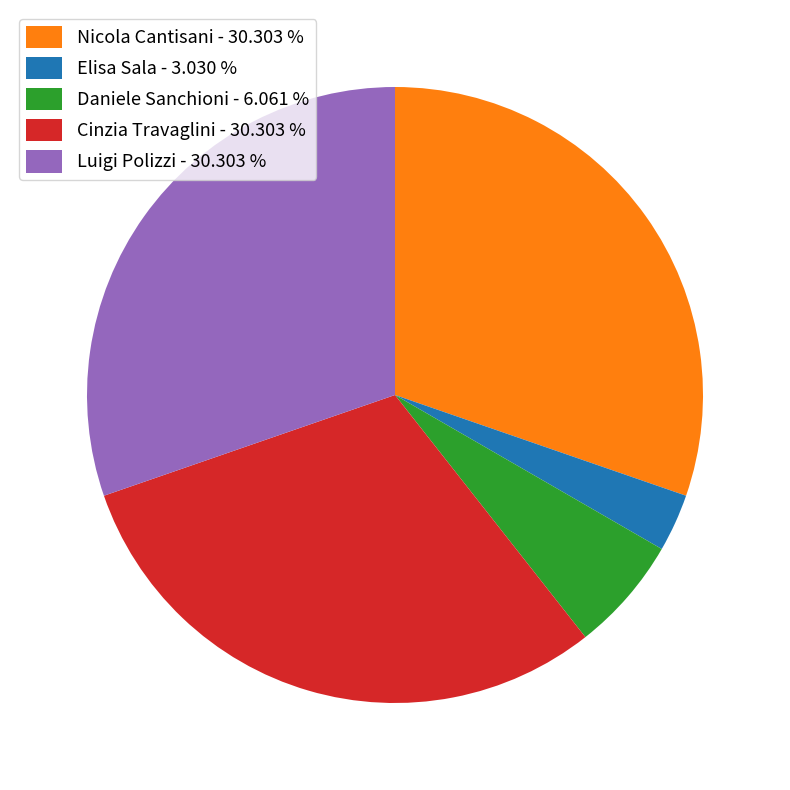

Between Elisa Sala - 3.030 % and Luigi Polizzi - 30.303 %, which is larger?

Luigi Polizzi - 30.303 %